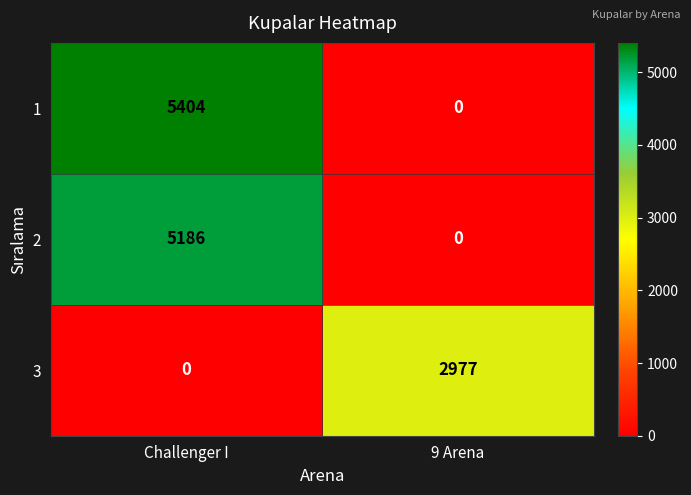

Reading left to right, extract all data points from this chart.

1: 5404	0
2: 5186	0
3: 0	2977